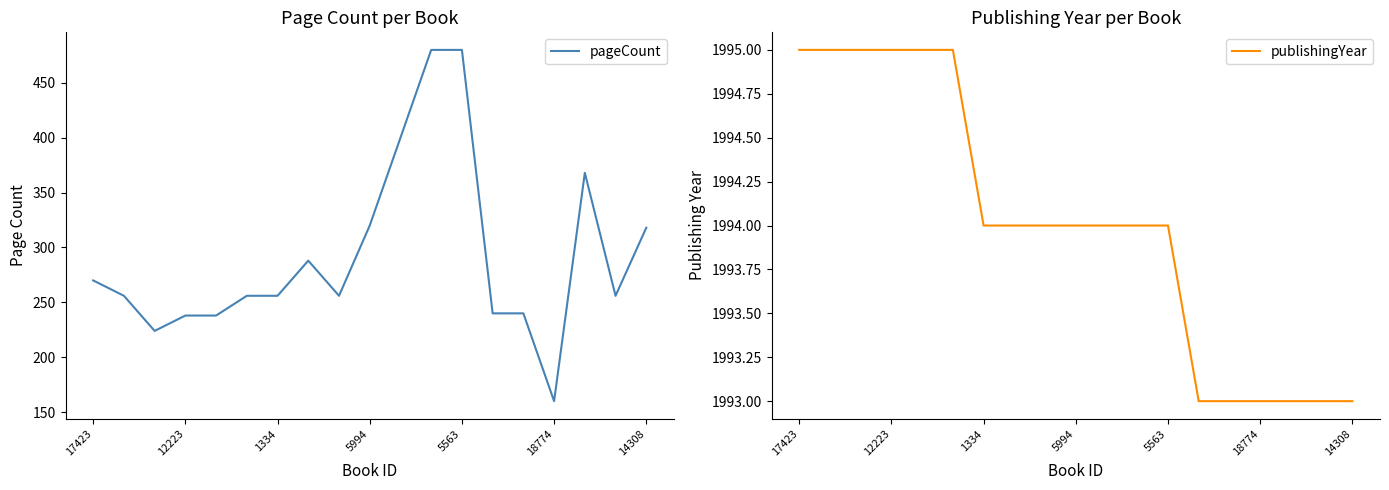

What is the value of the pageCount point at the 10th from the left?

320